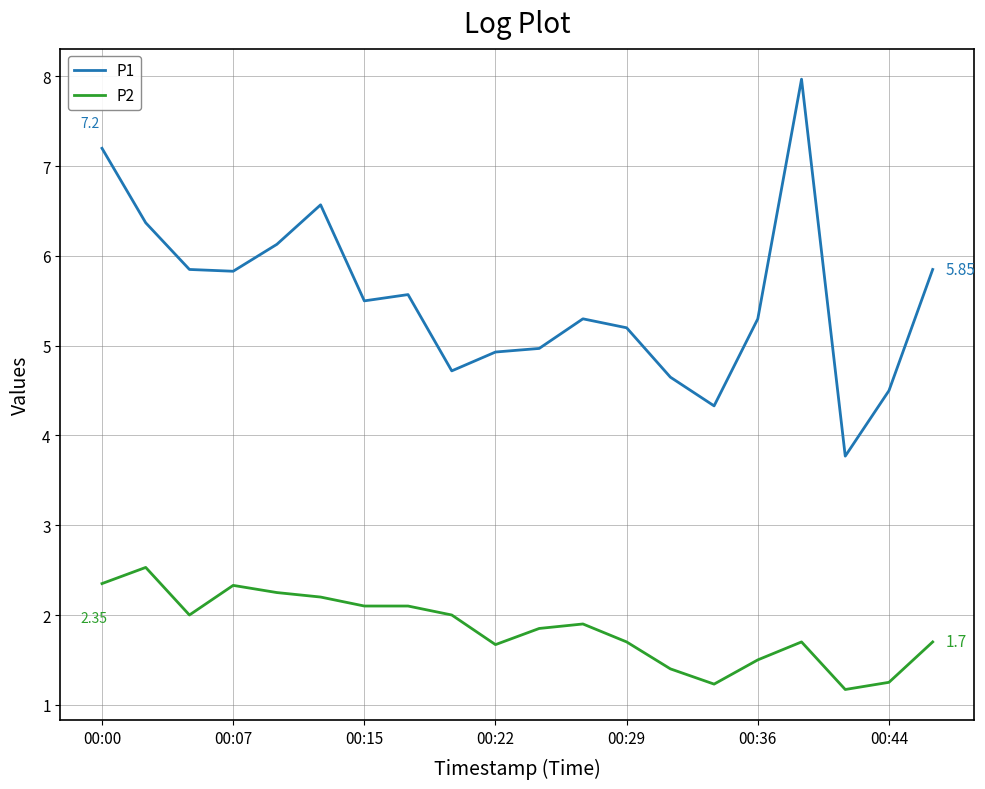

True or false: P1 and P2 cross at least once.

False